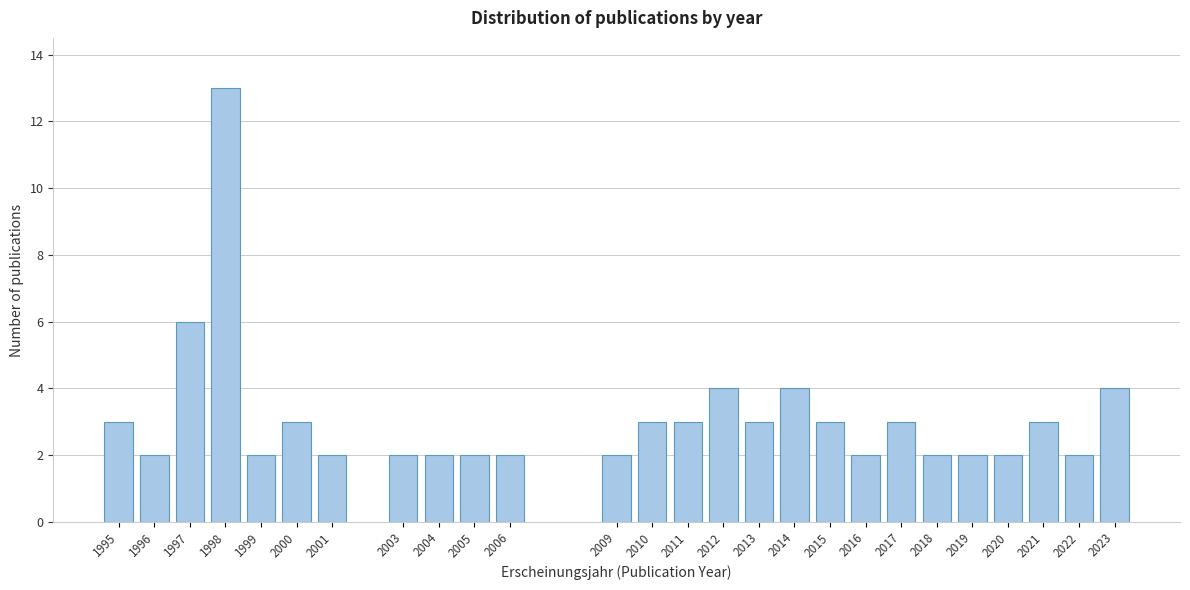

Reading left to right, what are all the values shown in this chart?

3	2	6	13	2	3	2	2	2	2	2	2	3	3	4	3	4	3	2	3	2	2	2	3	2	4